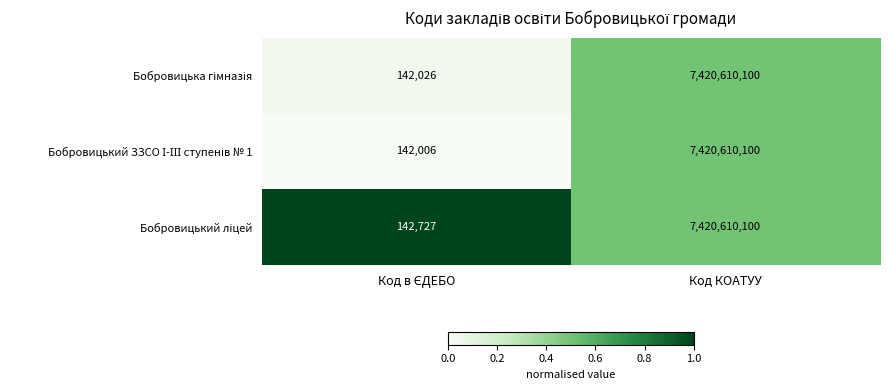

At which category is the sum across all series the highest?

Код КОАТУУ